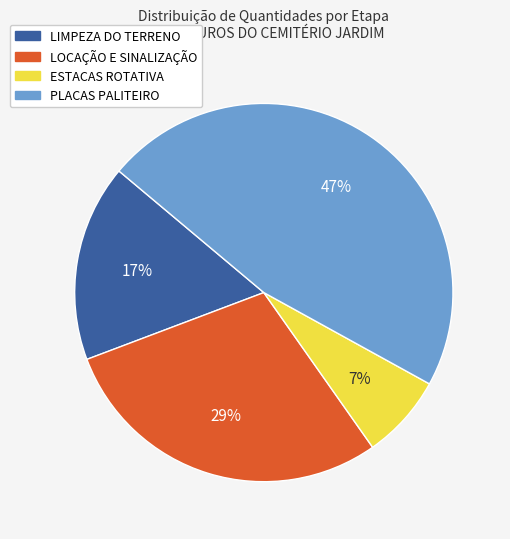

To the nearest percent, what portion does ESTACAS ROTATIVA represent?

7%